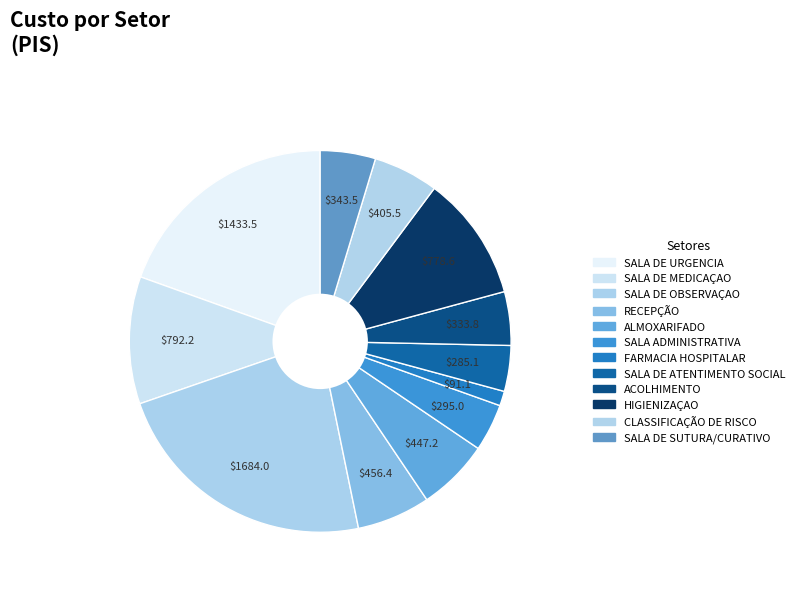

To the nearest percent, what is the combined percentage of HIGIENIZAÇAO and SALA DE OBSERVAÇAO?

34%